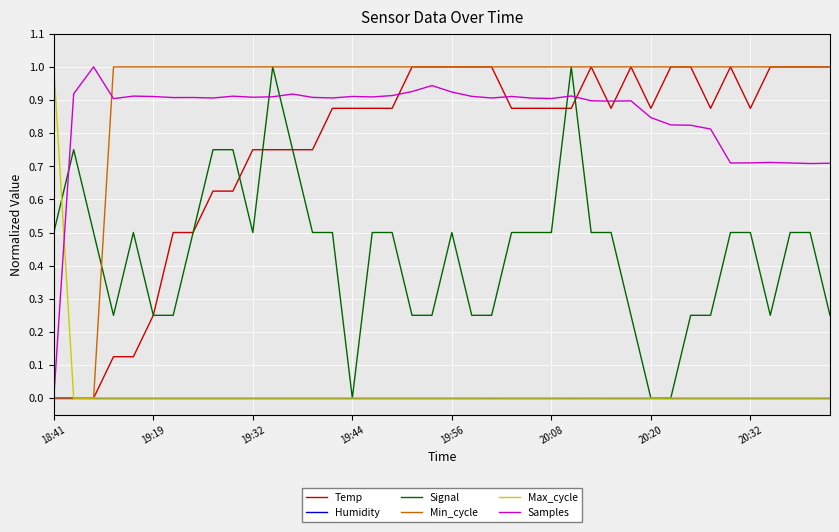

How many times do Samples and Signal cross each other?

5